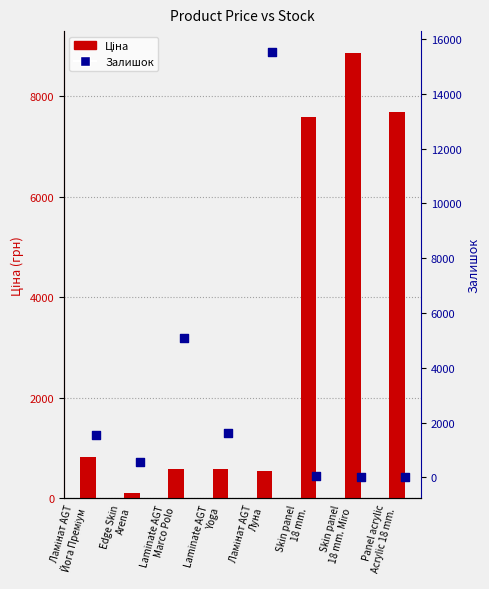

Which series has the largest Y range (max minus min)?

Залишок